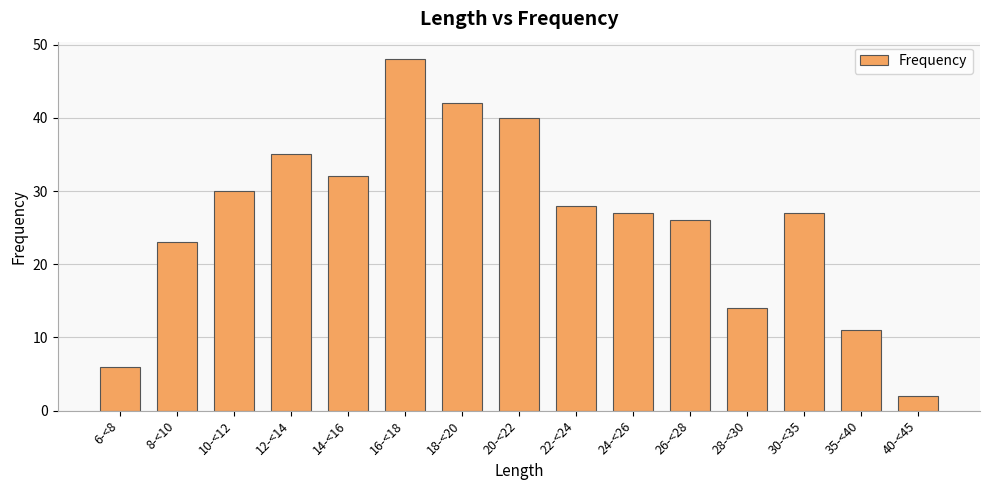

Which label corresponds to the largest value in the chart?

16-<18